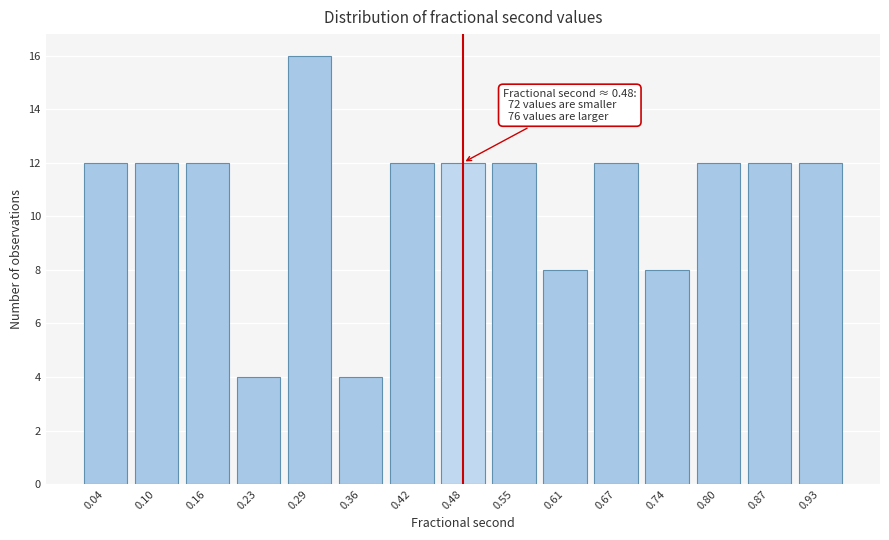

Over which range of the x-axis is the bar tallest?

0.26 to 0.32